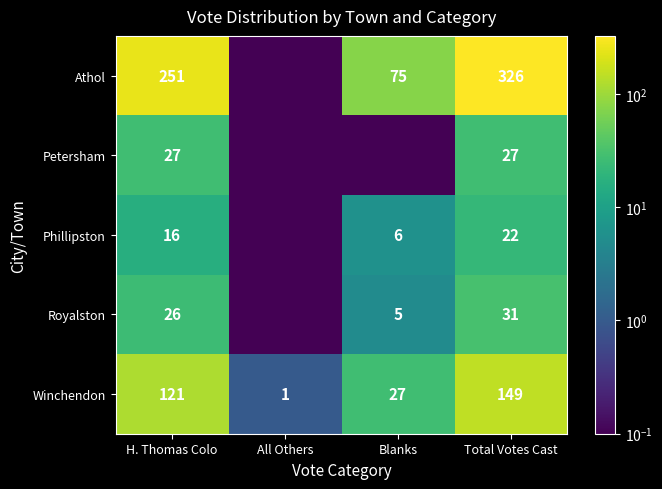

Rank the series at Total Votes Cast from highest to lowest value.

Athol, Winchendon, Royalston, Petersham, Phillipston